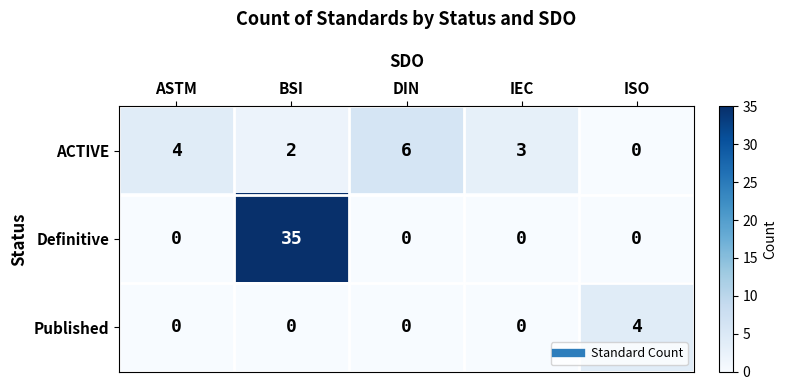

True or false: Published has a value of 2 at DIN.

False